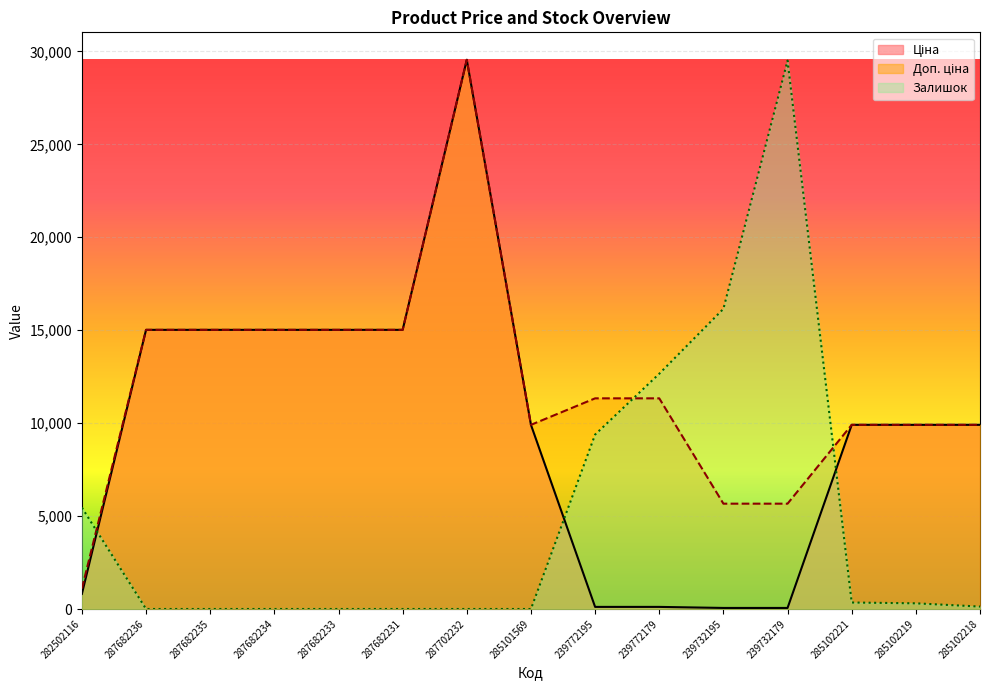

Rank the categories by Ціна value from highest to lowest.

287702232, 287682236, 287682235, 287682234, 287682233, 287682231, 285101569, 285102221, 285102219, 285102218, 282502116, 239772195, 239772179, 239732195, 239732179